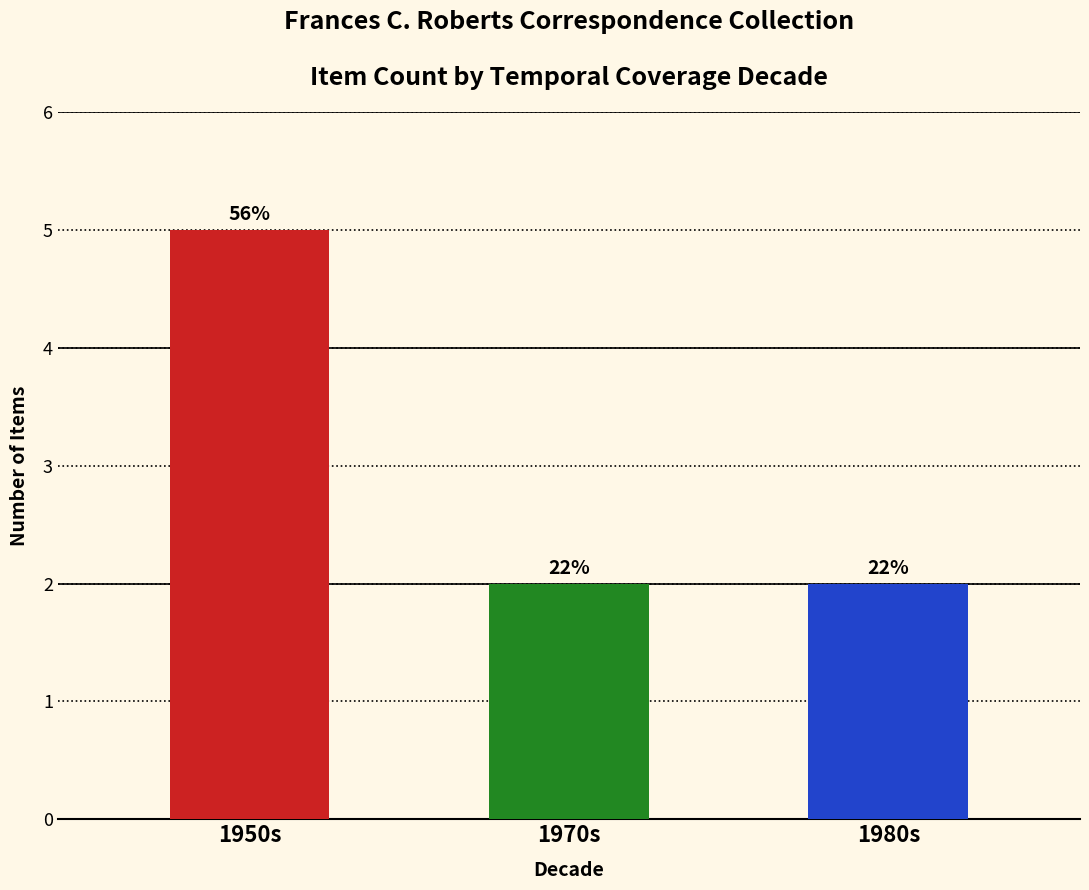

How many bars are there in total?

3